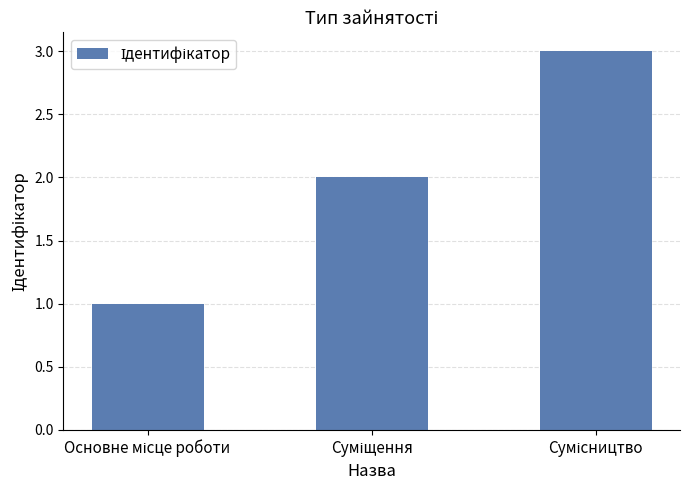

Count the values in the range 1 to 3.

3